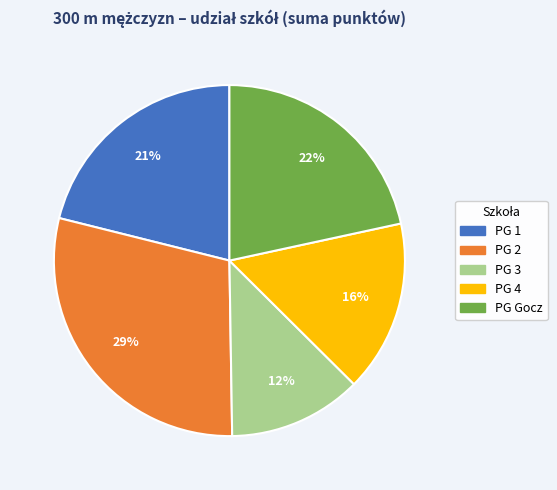

The PG Gocz slice represents 22% of the pie. True or false?

True